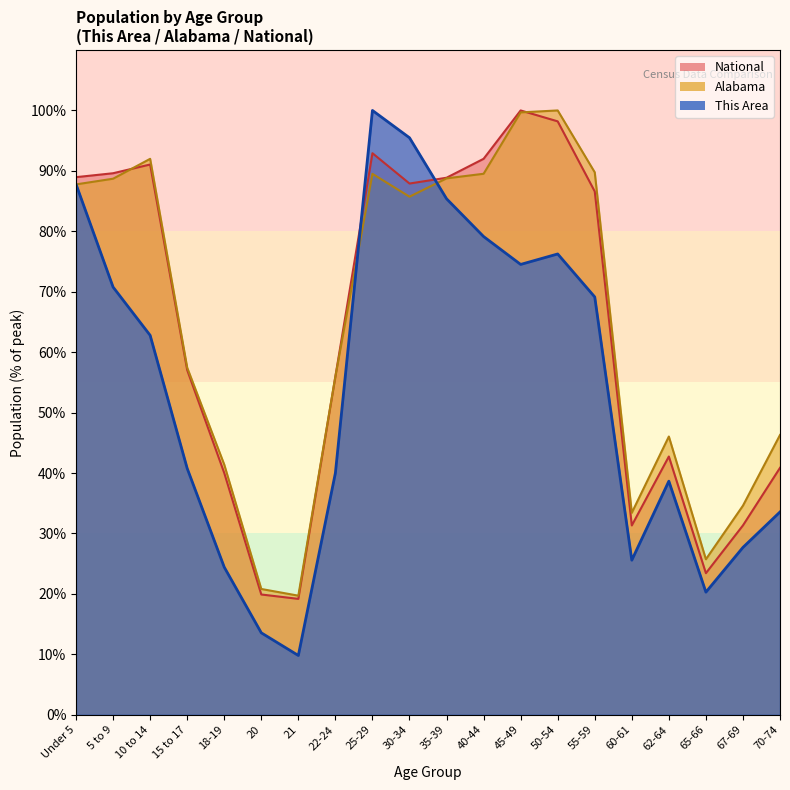

What are all the series names shown in the legend?

National, Alabama, This Area